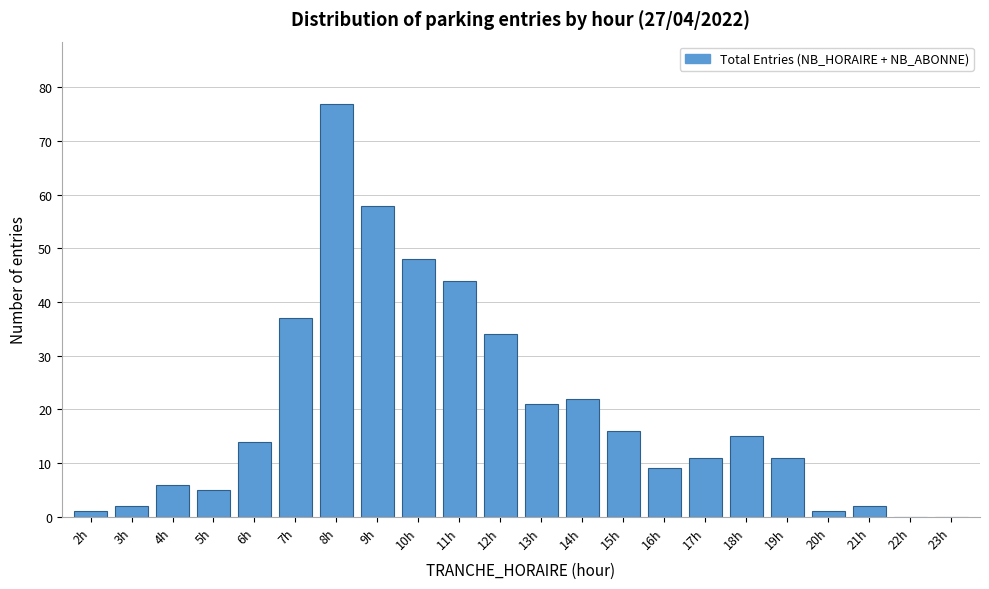

Reading left to right, transcribe all the data shown in this chart.

2h=1	3h=2	4h=6	5h=5	6h=14	7h=37	8h=77	9h=58	10h=48	11h=44	12h=34	13h=21	14h=22	15h=16	16h=9	17h=11	18h=15	19h=11	20h=1	21h=2	22h=0	23h=0